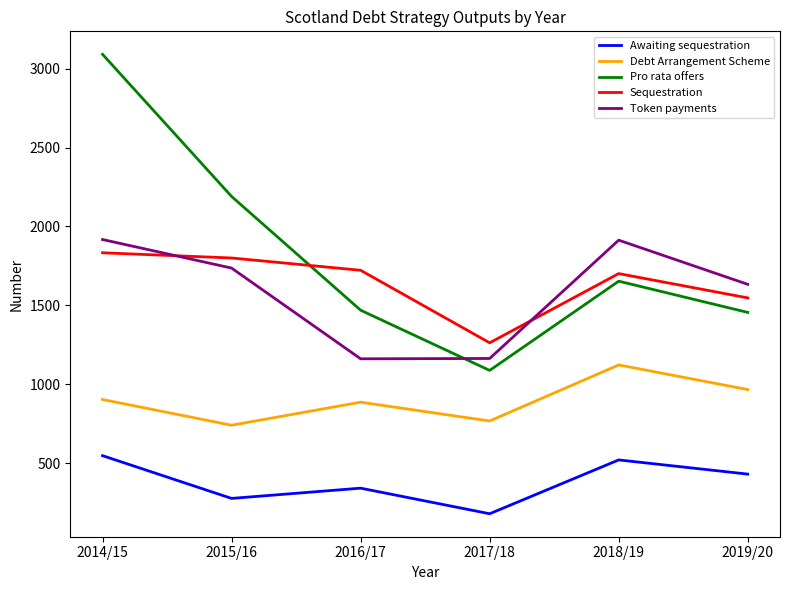

Which label corresponds to the smallest value in the chart?

2017/18